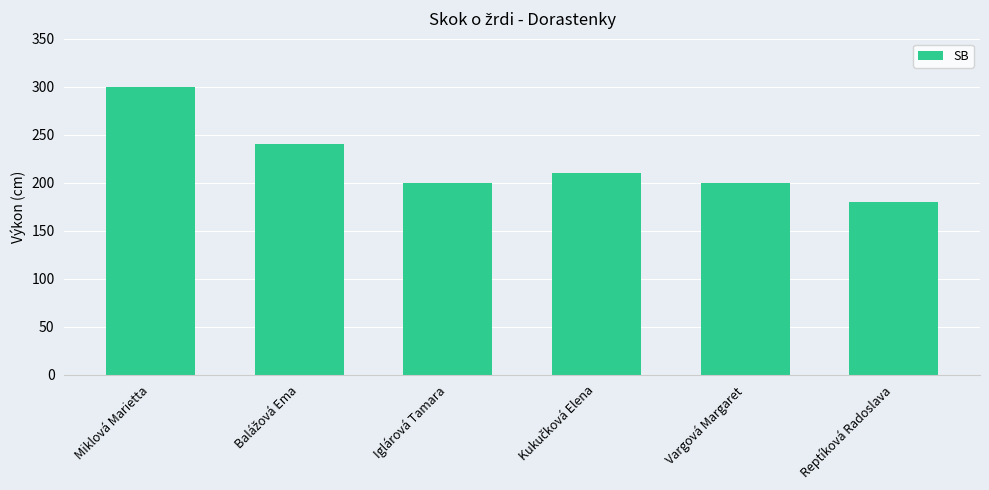

Count the number of categories in the chart.

6